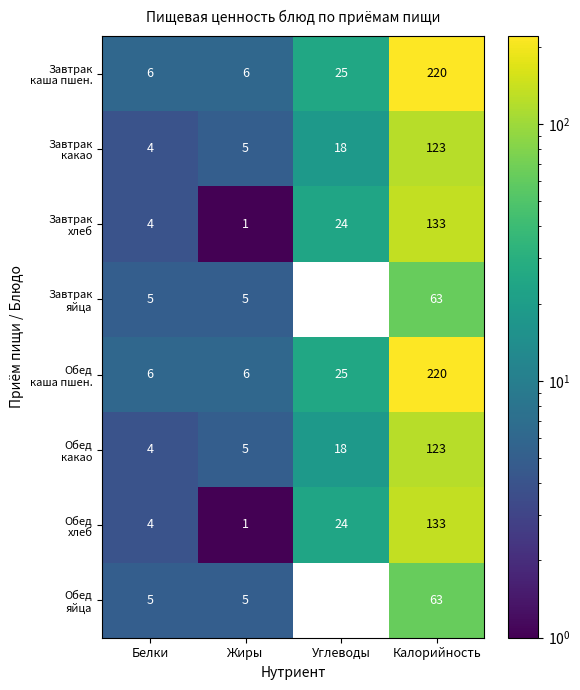

At which category does the chart reach its minimum across all series?

Углеводы